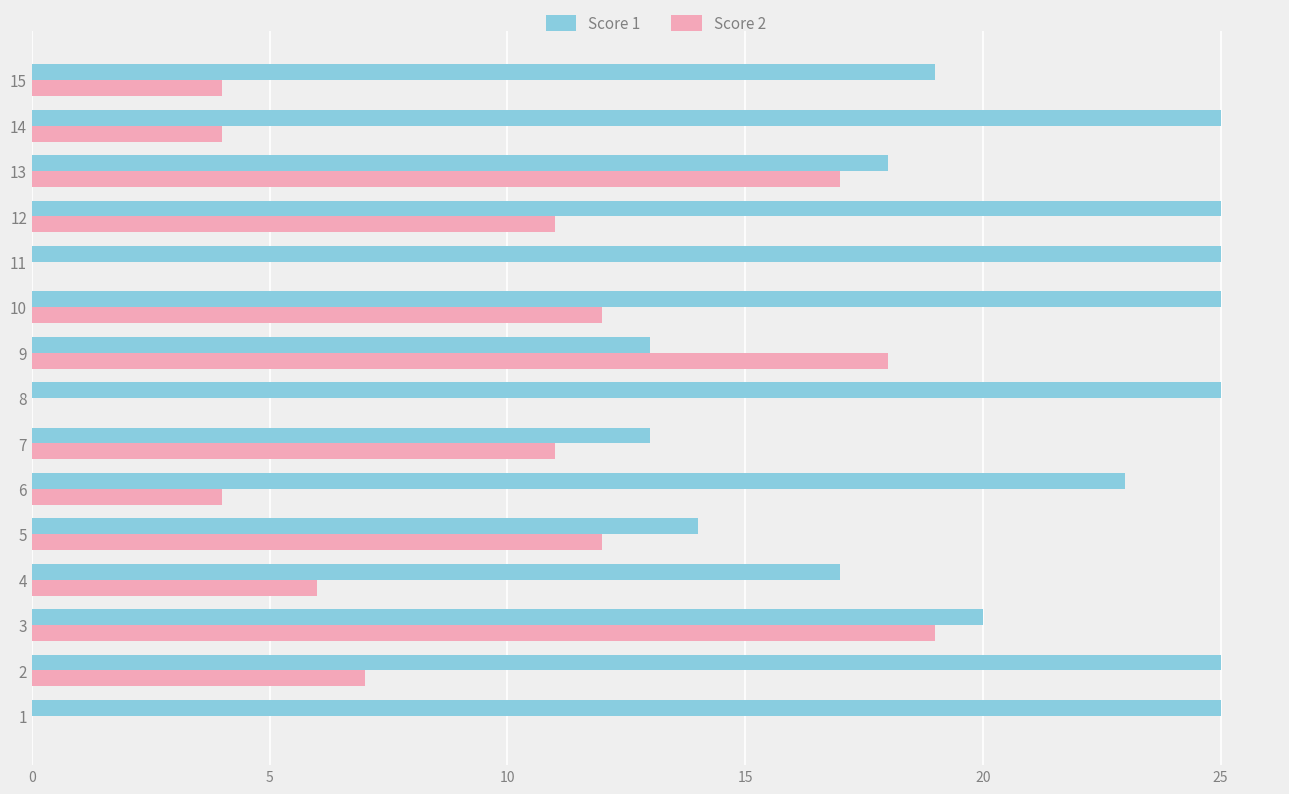

What is the maximum value shown in the chart?

25